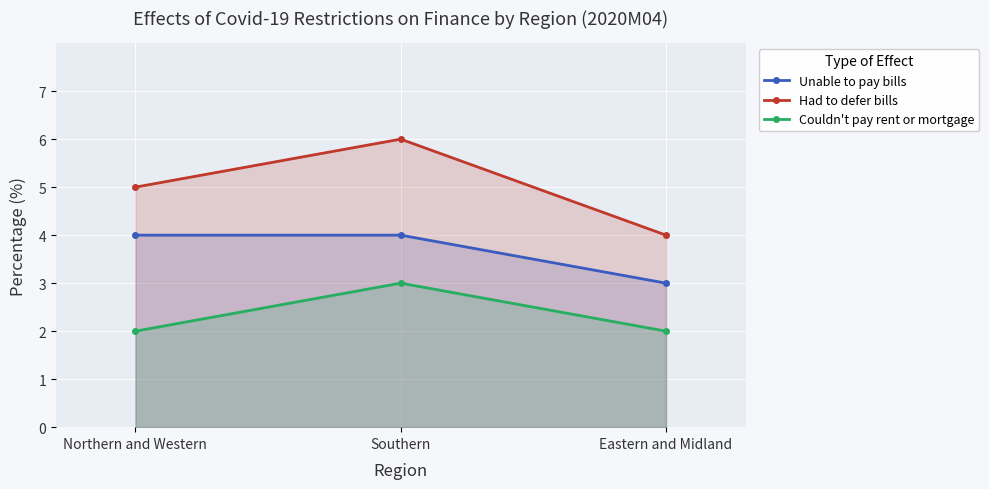

Reading left to right, what are all the values shown in this chart?

Unable to pay bills: Northern and Western=4	Southern=4	Eastern and Midland=3
Had to defer bills: Northern and Western=5	Southern=6	Eastern and Midland=4
Couldn't pay rent or mortgage: Northern and Western=2	Southern=3	Eastern and Midland=2